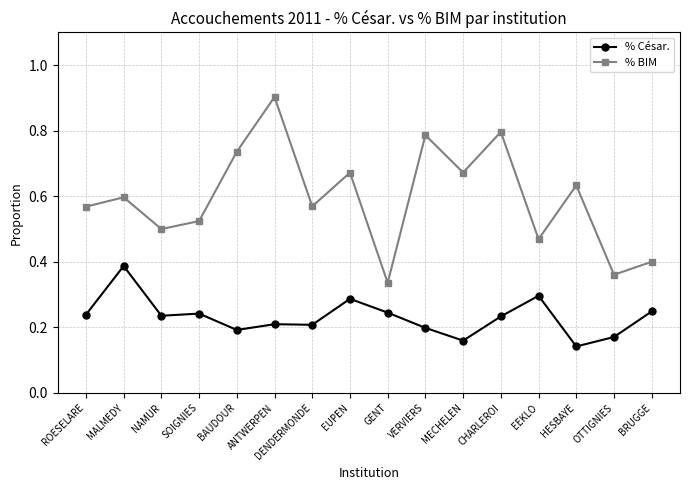

At which category is the sum across all series the highest?

ANTWERPEN